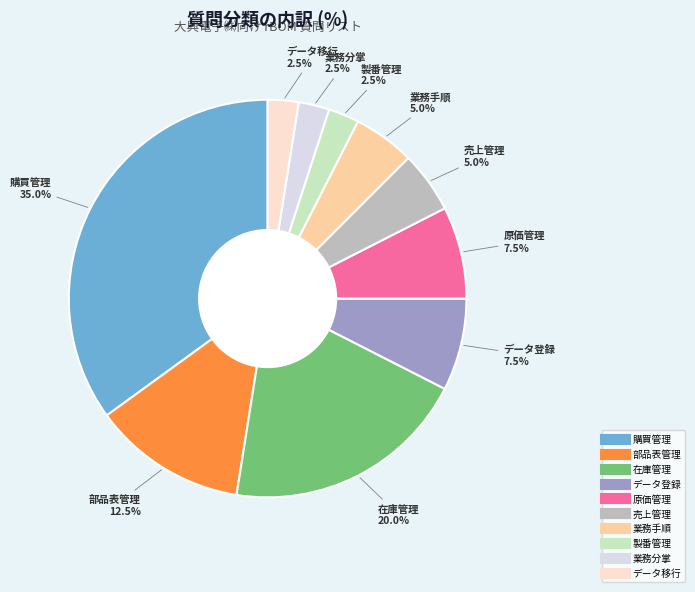

Is there any slice that represents more than half of the pie?

No